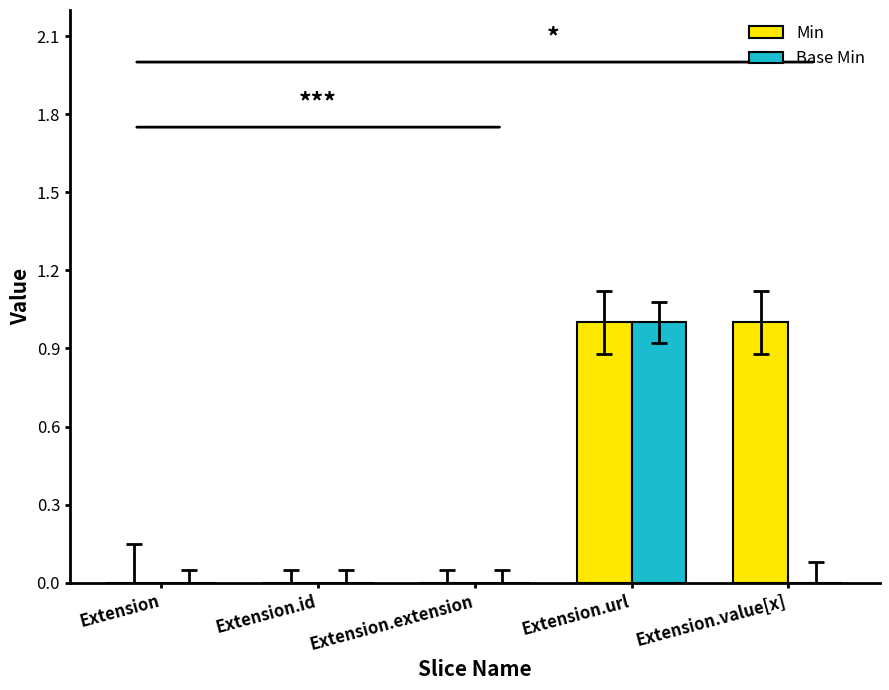

What is the sum of the Base Min values at Extension.url and Extension?

1